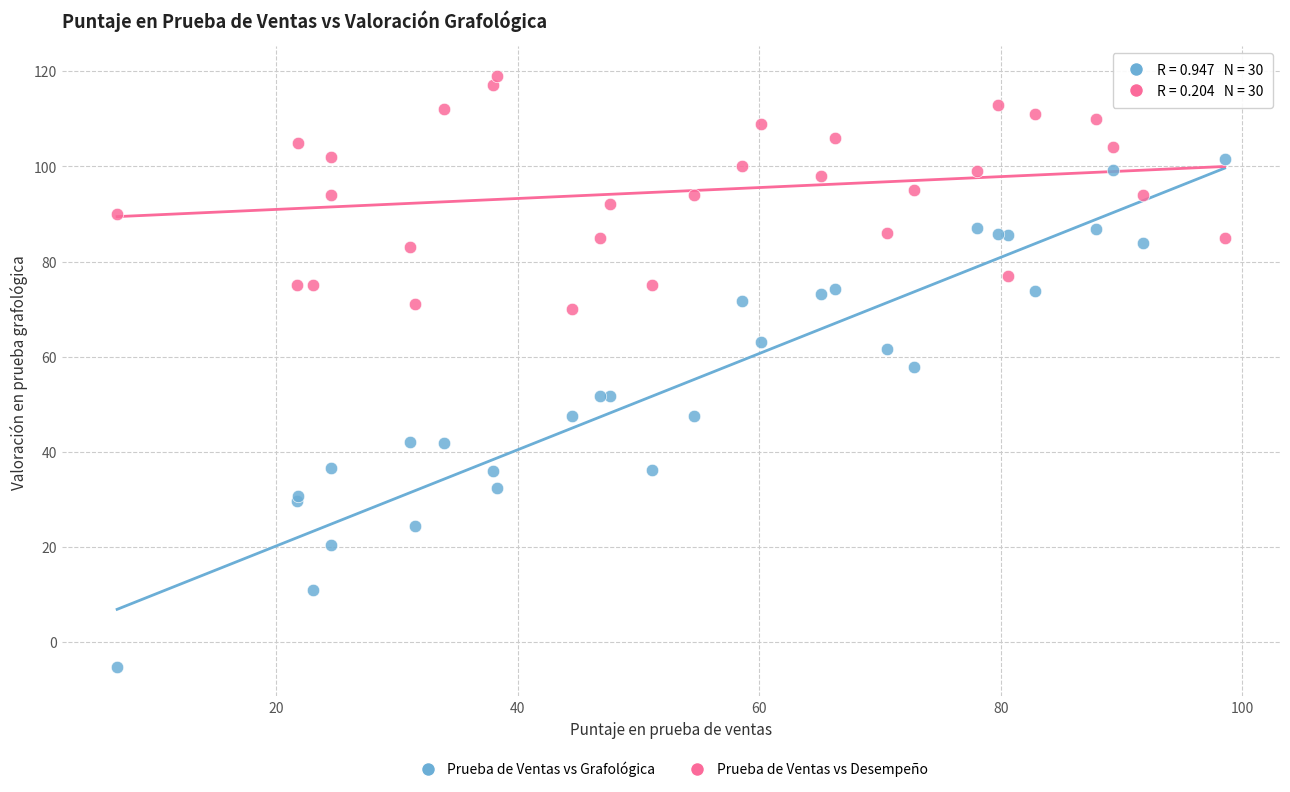

Across all series, what Y value is closest to 56?

57.8